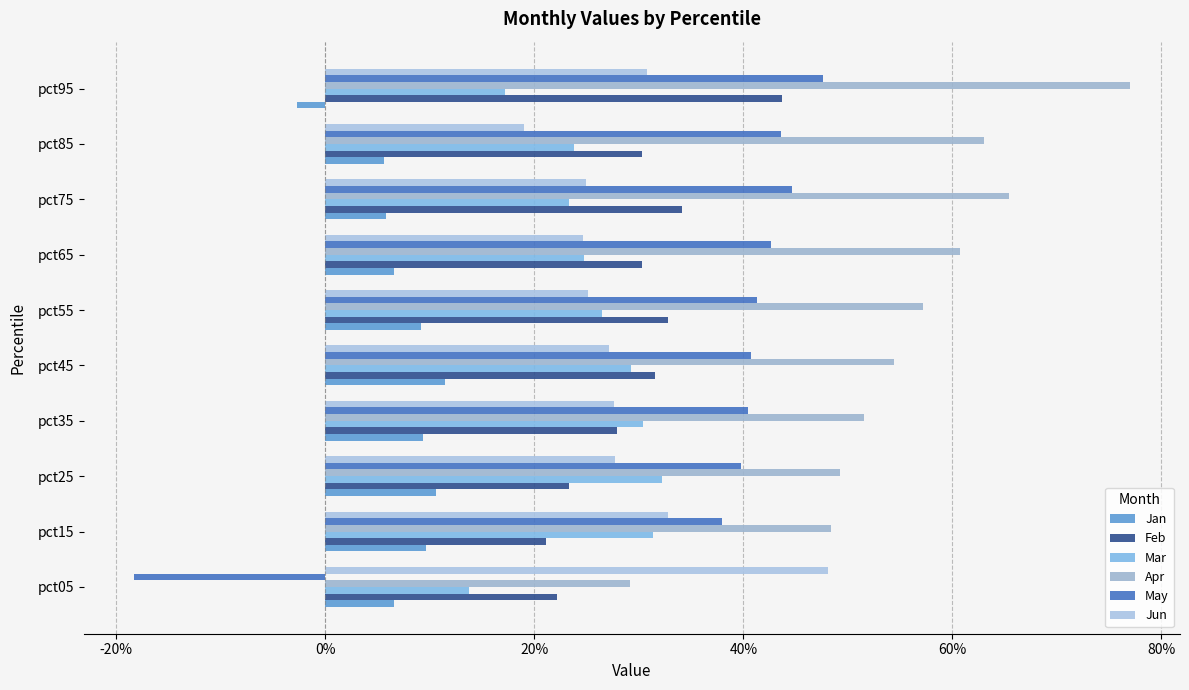

At which category is the sum across all series the highest?

pct95